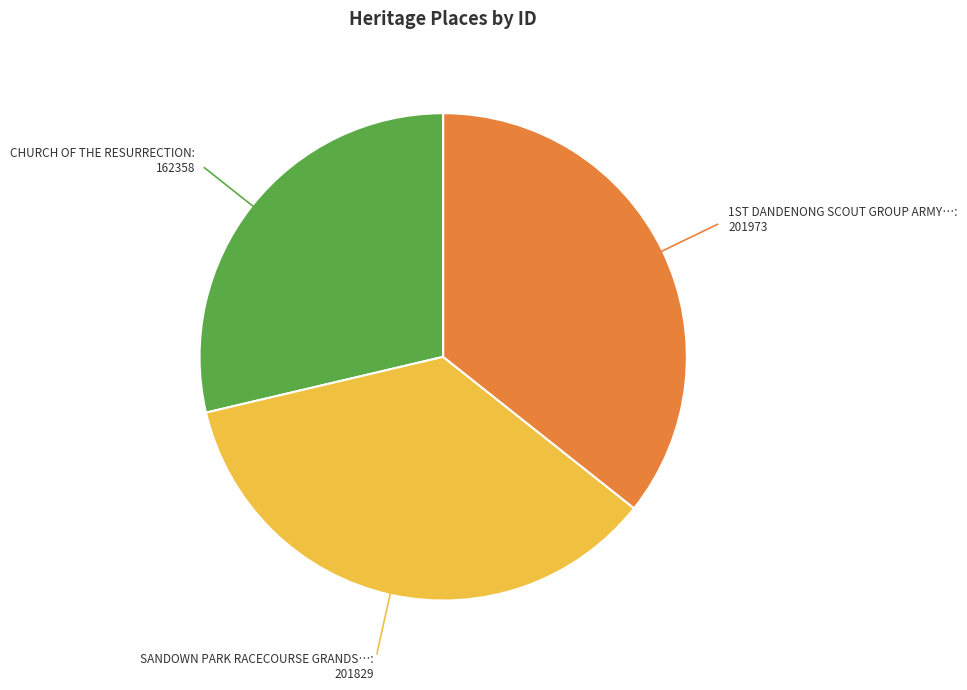

Is there a majority slice in this chart?

No